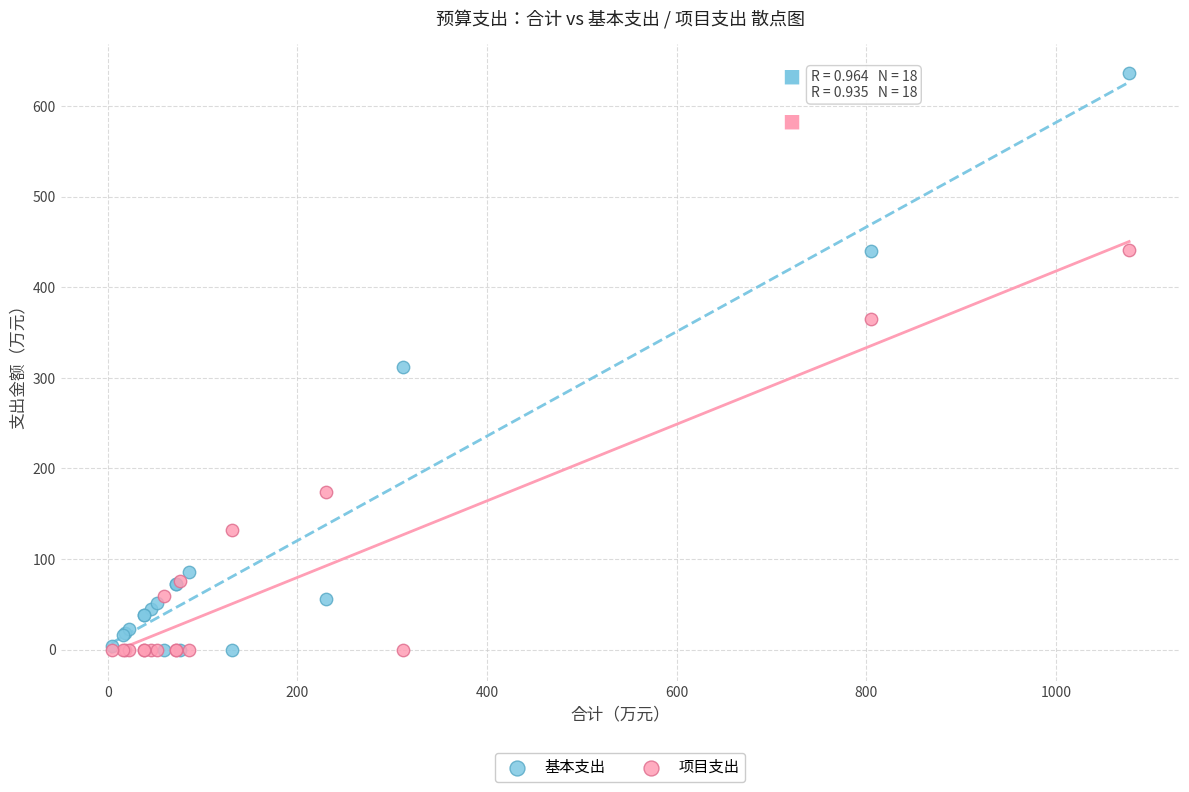

In the 项目支出 series, what Y value is closest to 220?

174.3